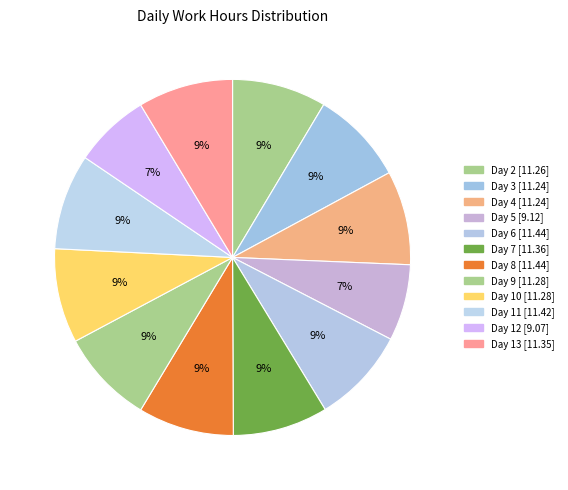

To the nearest percent, what percentage of the pie is Day 5?

7%